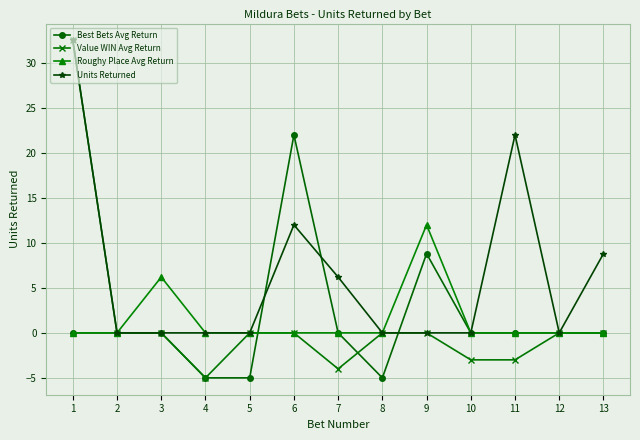

What is the value of the Best Bets Avg Return point at the 6th from the left?

22.0